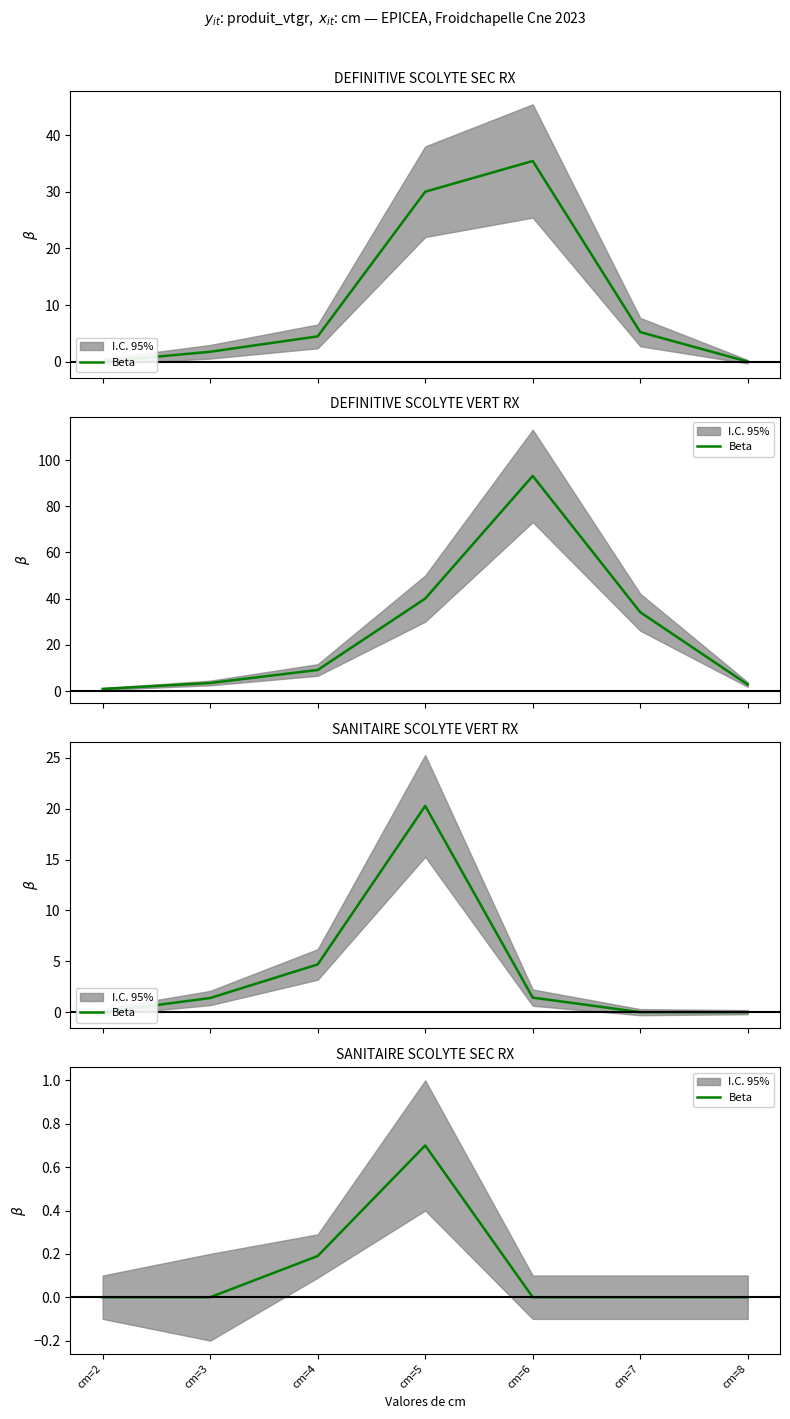

List the labels in order of value, largest first.

cm=5, cm=4, cm=2, cm=3, cm=6, cm=7, cm=8